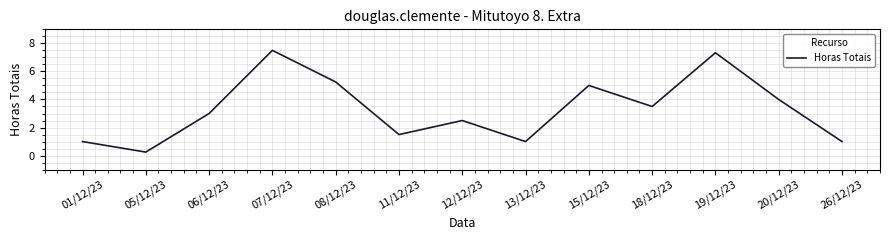

What is the sum of the values at 15/12/23 and 19/12/23?

12.3